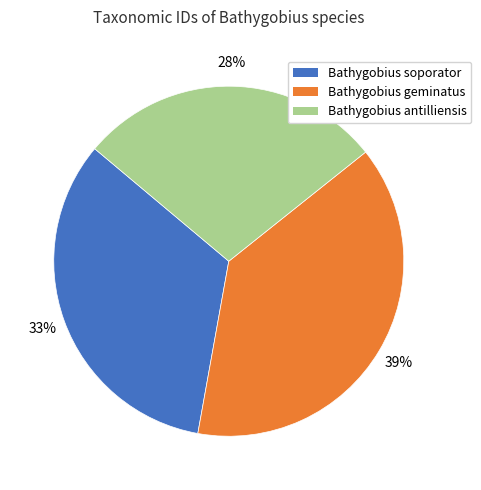

Between Bathygobius soporator and Bathygobius antilliensis, which is larger?

Bathygobius soporator